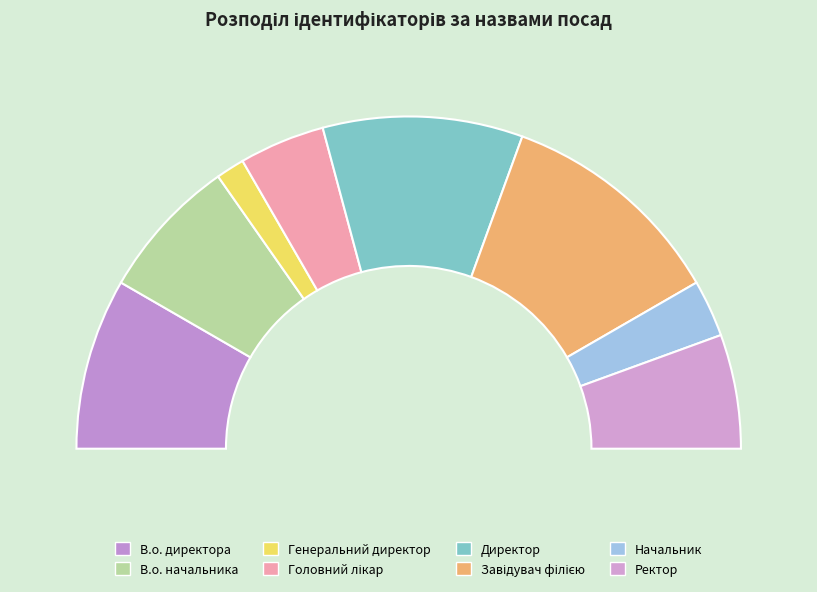

How many slices are in this pie chart?

8